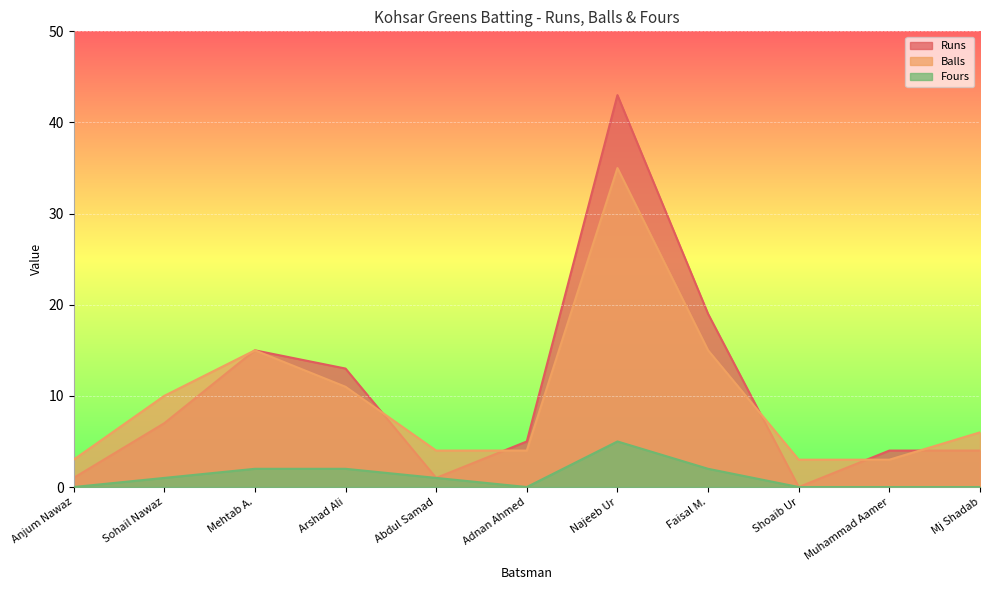

How many lines are shown in the chart?

3